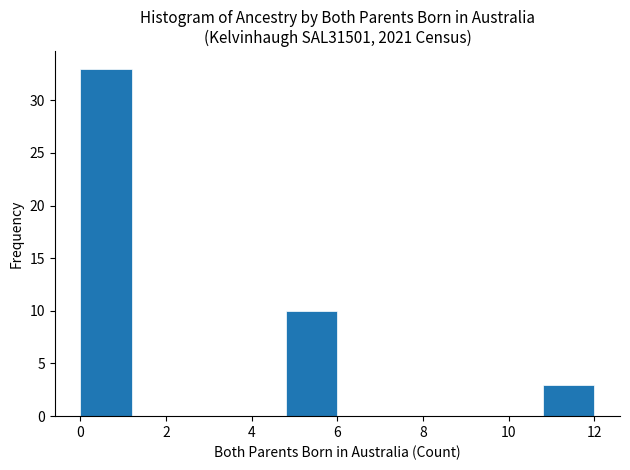

Over which range of the x-axis is the bar tallest?

0.0 to 1.2